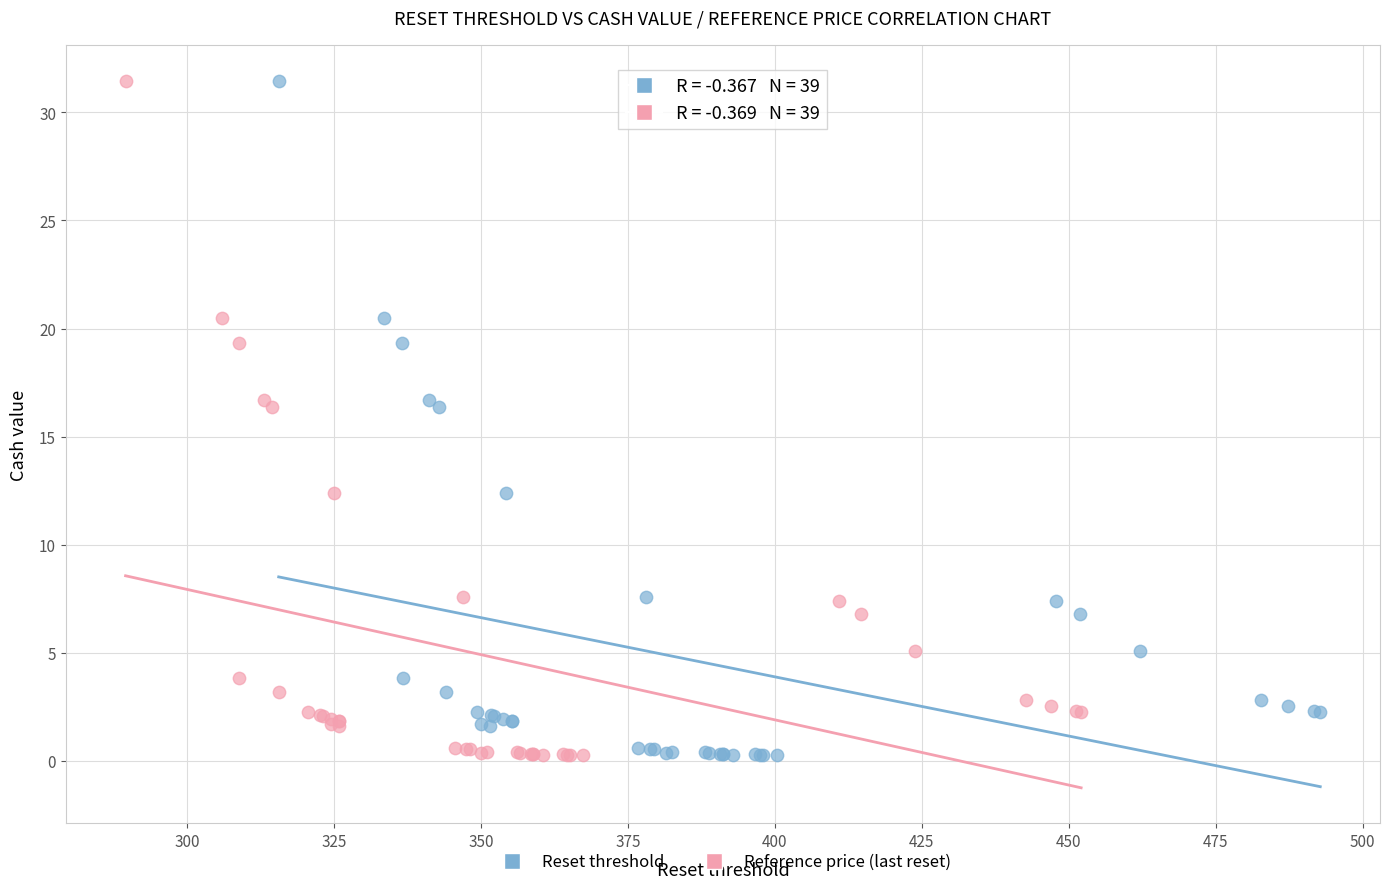

What are all the series names shown in the legend?

Reset threshold, Reference price (last reset)